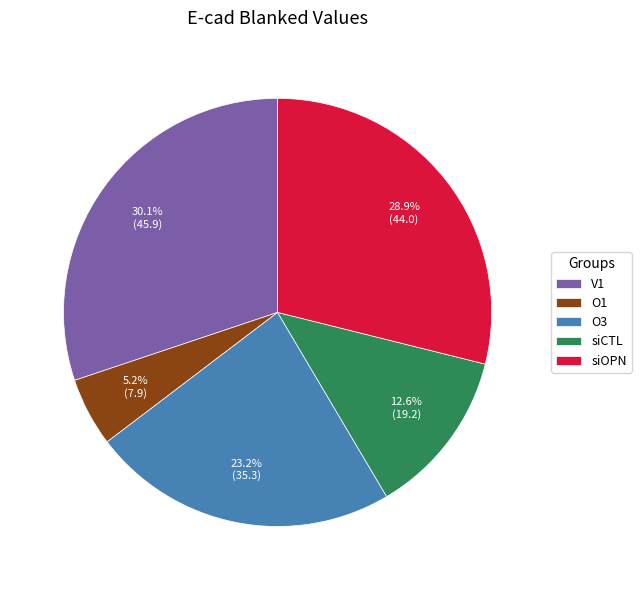

To the nearest percent, what is the combined percentage of siCTL and V1?

43%